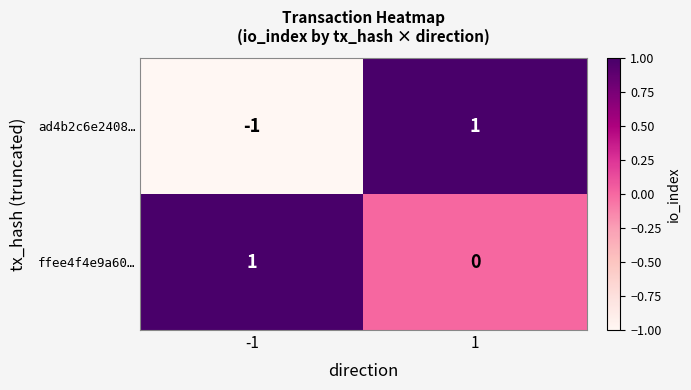

Rank the series at 1 from highest to lowest value.

ad4b2c6e2408…, ffee4f4e9a60…